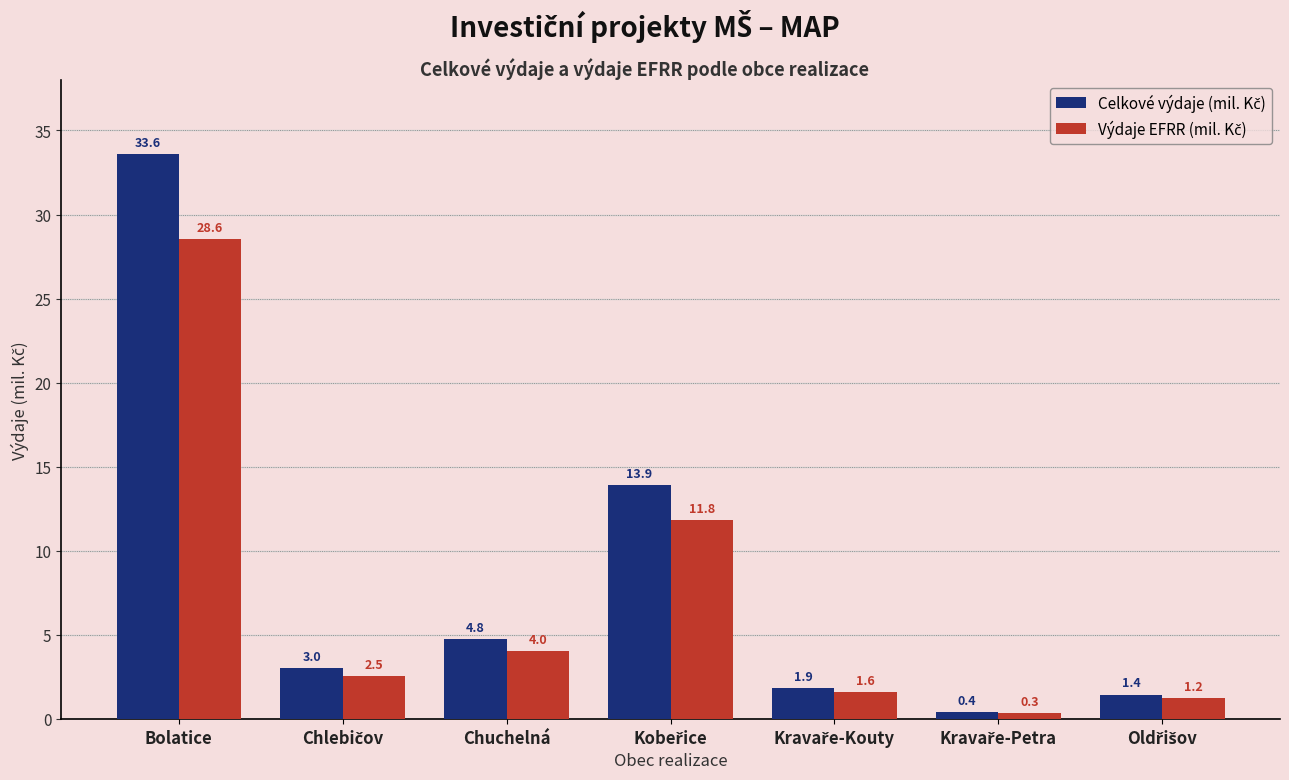

Which category has the highest value across all series?

Bolatice